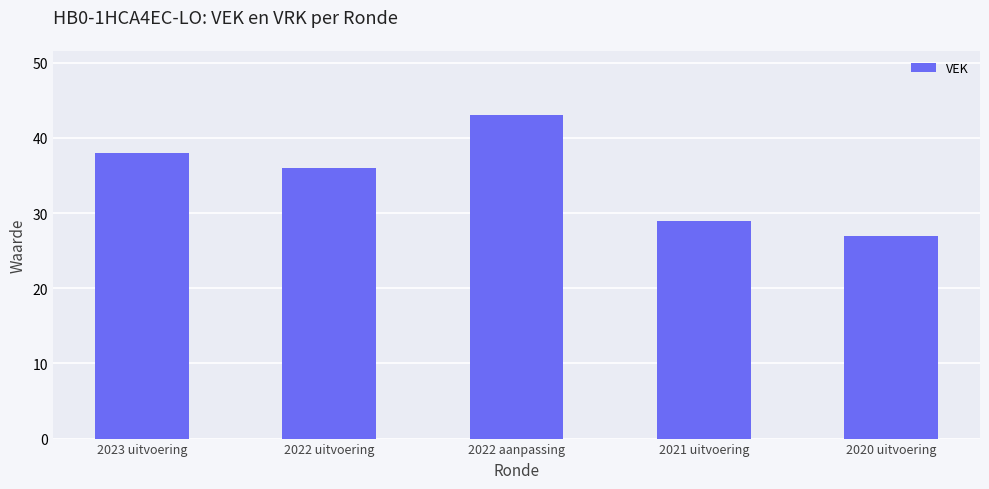

What is the label of the 5th bar from the right?

2023 uitvoering